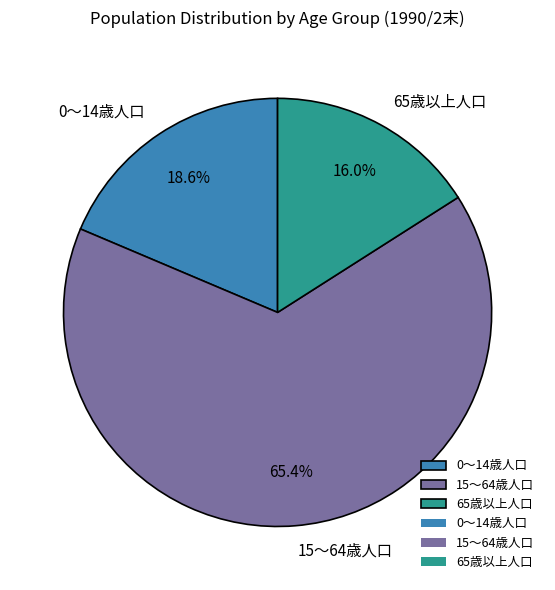

What percentage do 65歳以上人口 and 0～14歳人口 together represent?

34.6%